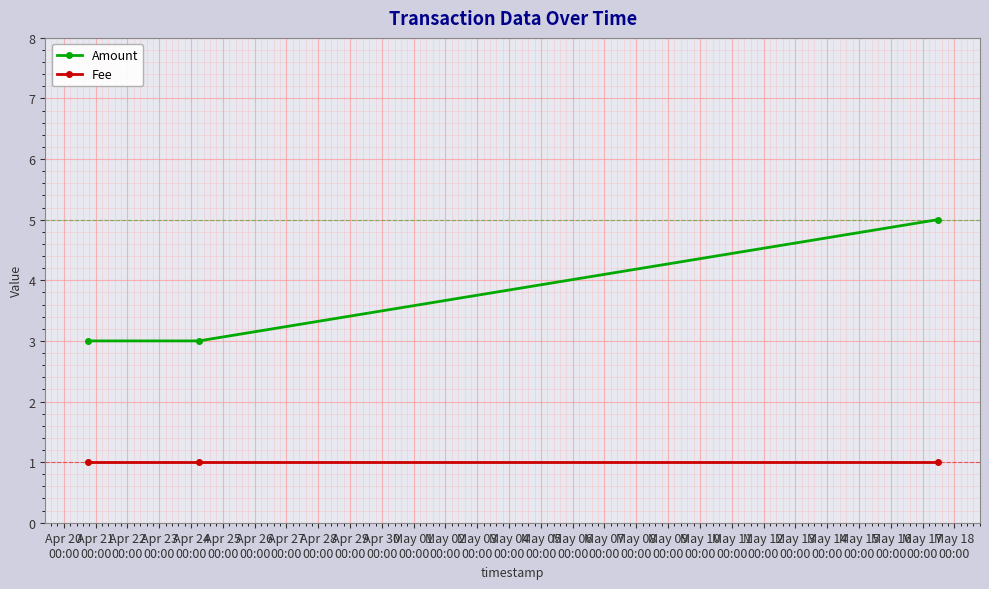

Which series has the largest total across all categories?

Amount